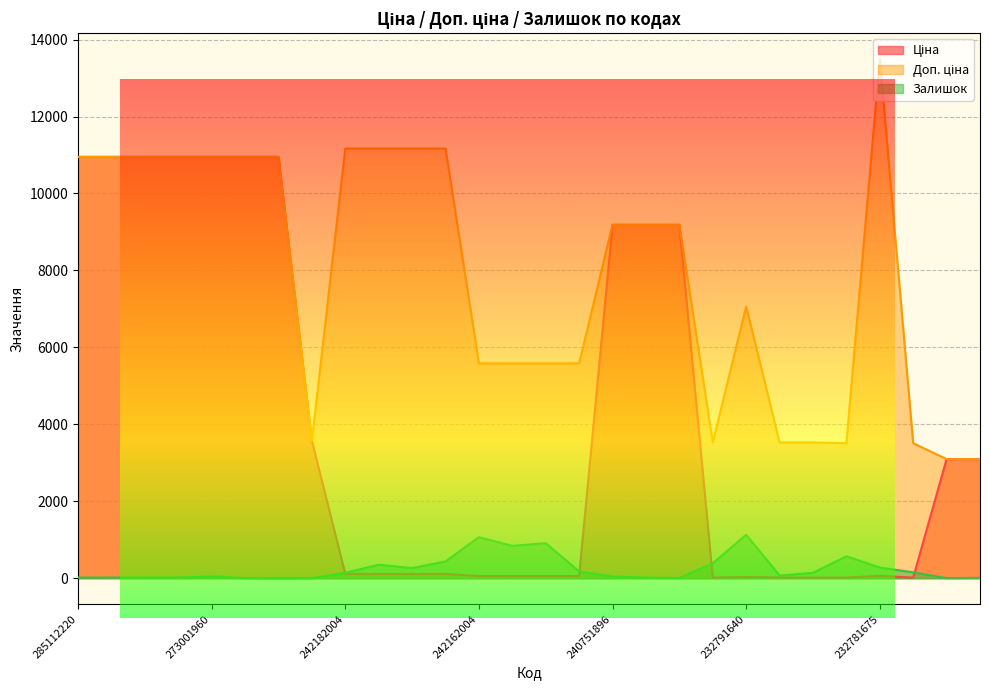

Reading left to right, list all the values displayed in this chart.

Ціна: 10952.0	10952.0	10952.0	10952.0	10952.0	10952.0	10952.0	3569.6	111.7	111.7	111.7	111.7	55.9	55.9	55.9	55.9	9185.9	9185.9	9185.9	15.7	31.4	15.7	15.7	15.6	60.0	15.6	3094.7	3091.2
Доп. ціна: 10952.0	10952.0	10952.0	10952.0	10952.0	10952.0	10952.0	3569.6	11169.0	11169.0	11169.0	11169.0	5585.0	5585.0	5585.0	5585.0	9185.9	9185.9	9185.9	3529.0	7059.0	3529.0	3529.0	3508.0	13493.2	3508.0	3095.0	3091.0
Залишок: 18.0	18.0	17.0	18.0	46.0	2.0	0.0	2.0	139.0	350.0	263.0	436.0	1067.0	841.0	910.0	176.0	43.0	16.0	4.0	387.0	1129.0	68.0	140.0	570.0	277.0	153.0	3.0	9.0